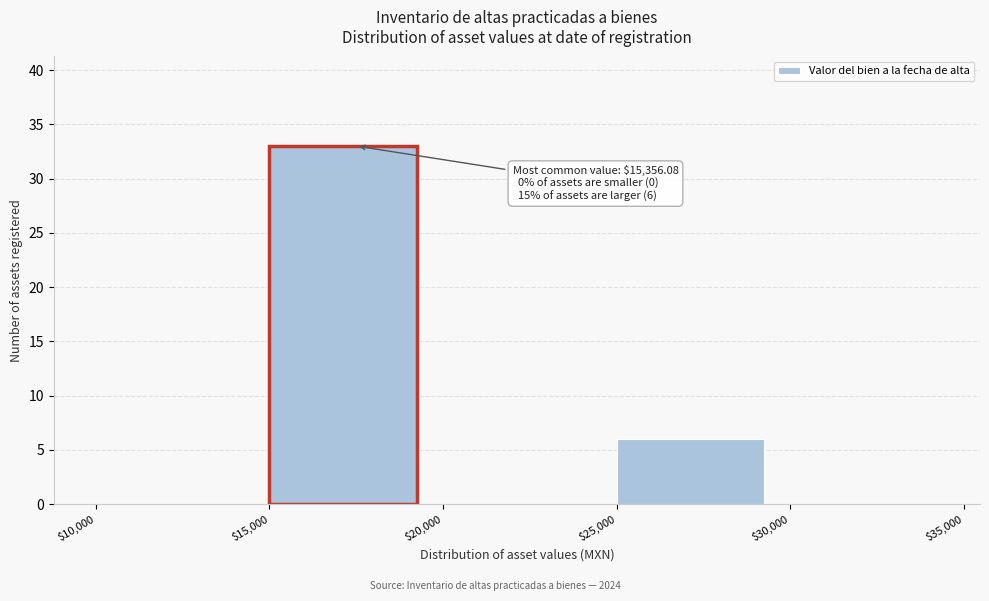

Over which range of the x-axis is the bar tallest?

$15,000 to $20,000